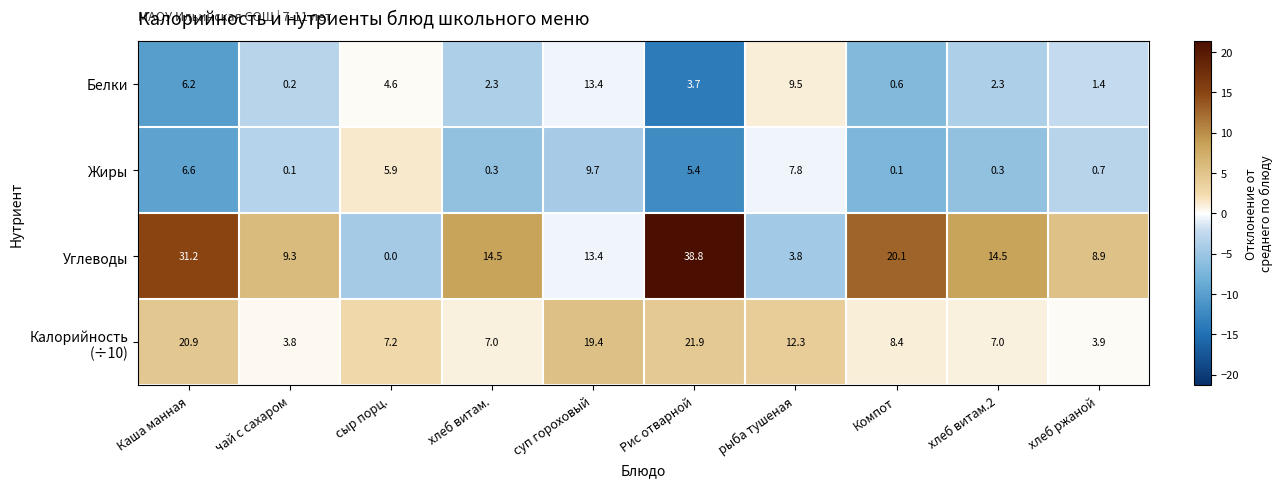

How many values in the Жиры series exceed 5?

5